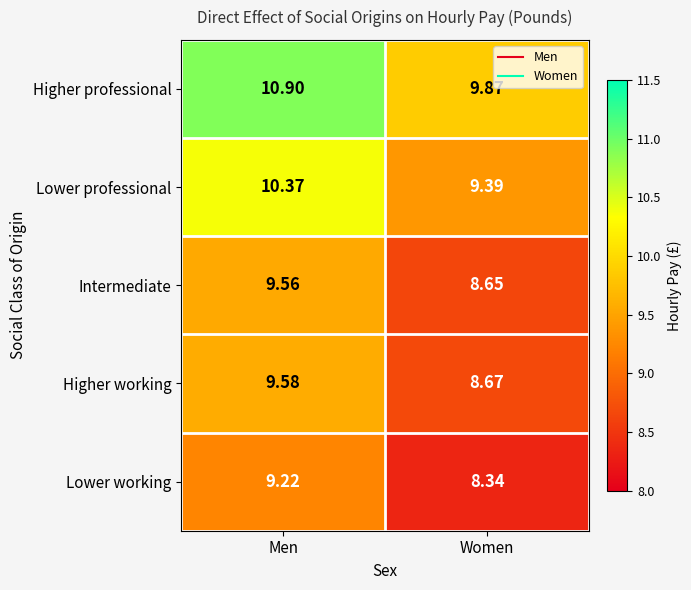

At which category is the sum across all series the highest?

Men